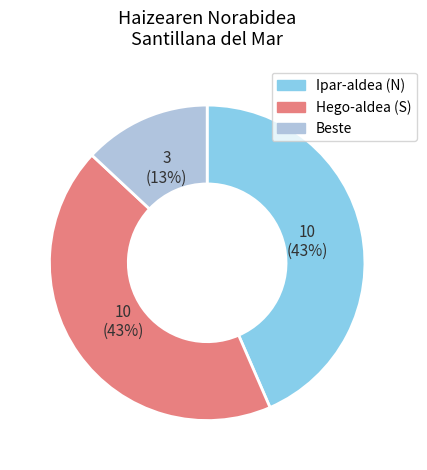

Does any single category account for the majority?

No